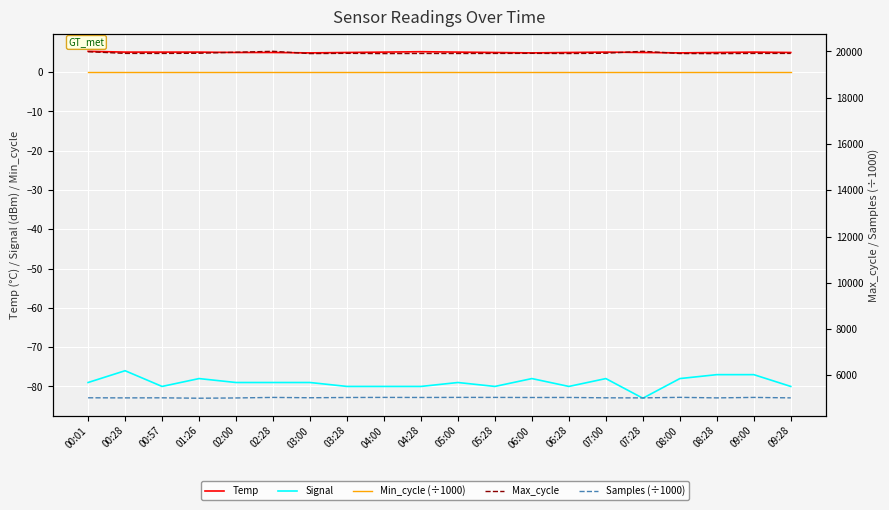

Which category has the highest value in the Signal series?

00:28